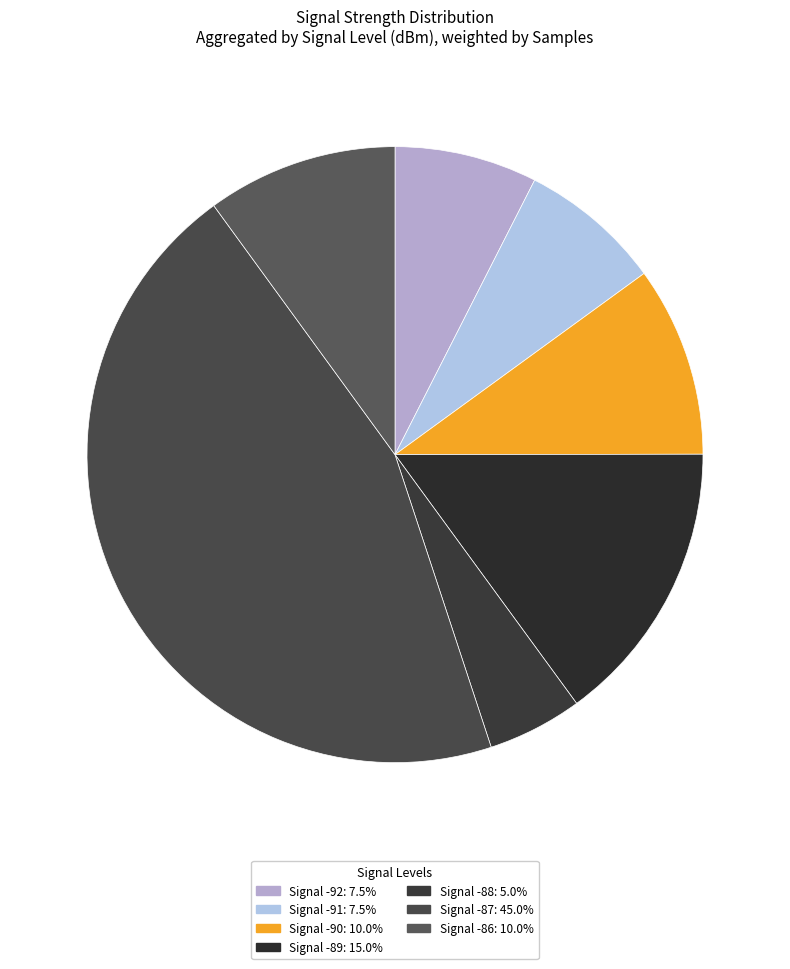

How many slices are in this pie chart?

7